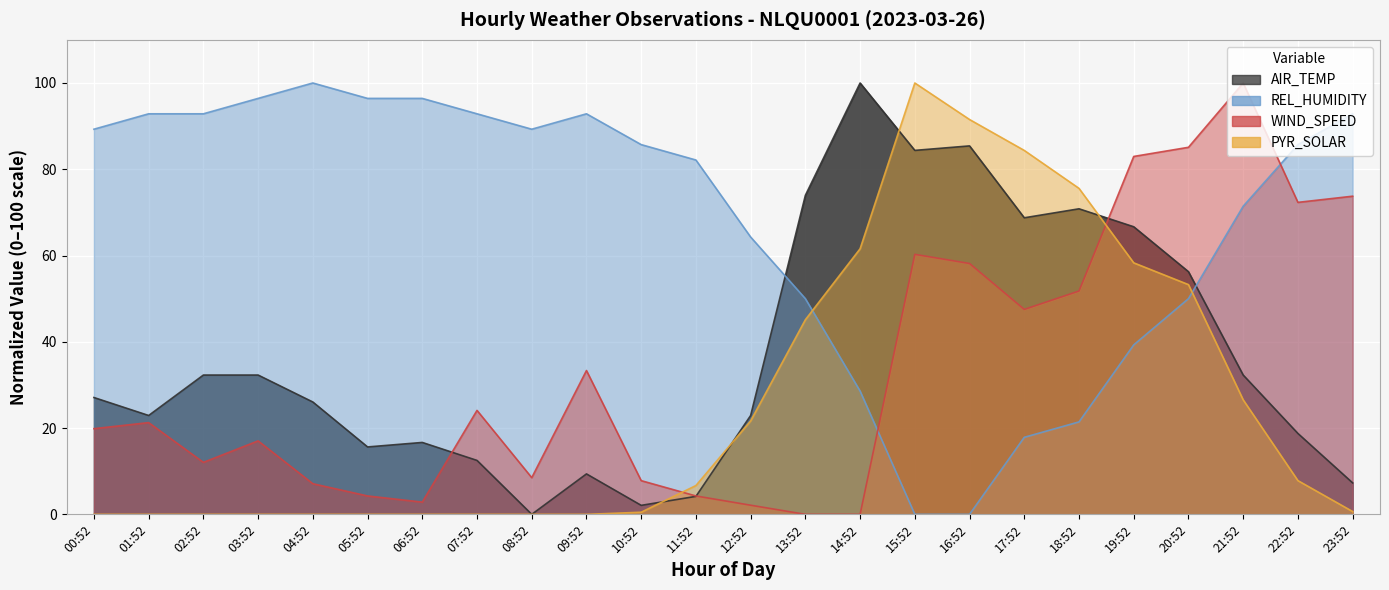

How many data points in WIND_SPEED are above 21?

12